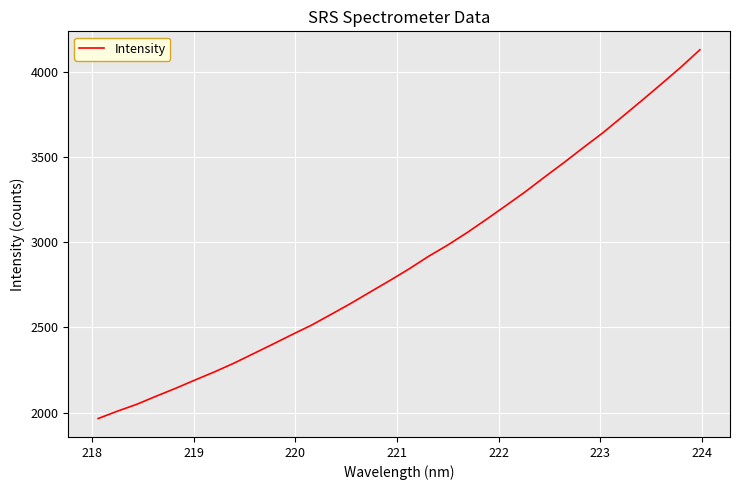

What is the minimum value shown in the chart?

1965.8